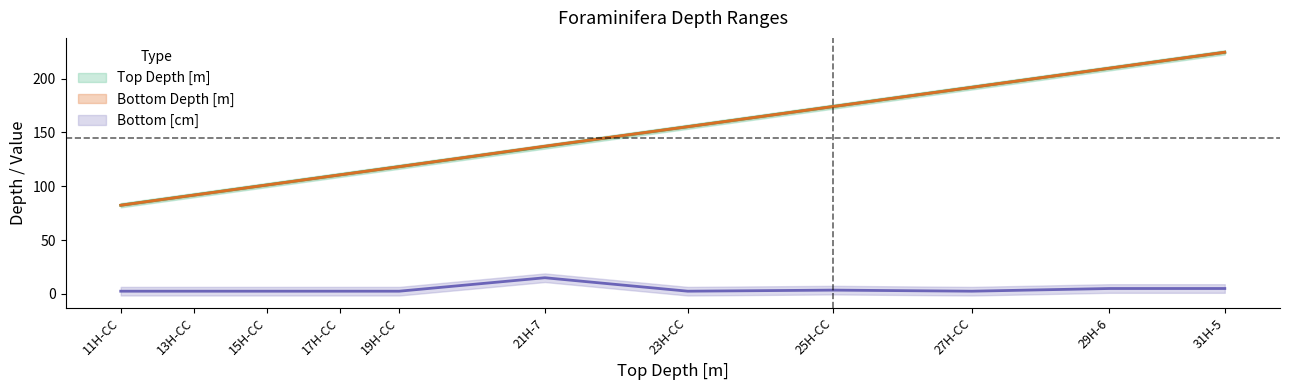

True or false: Top Depth [m] and Bottom [cm] intersect in this chart.

False